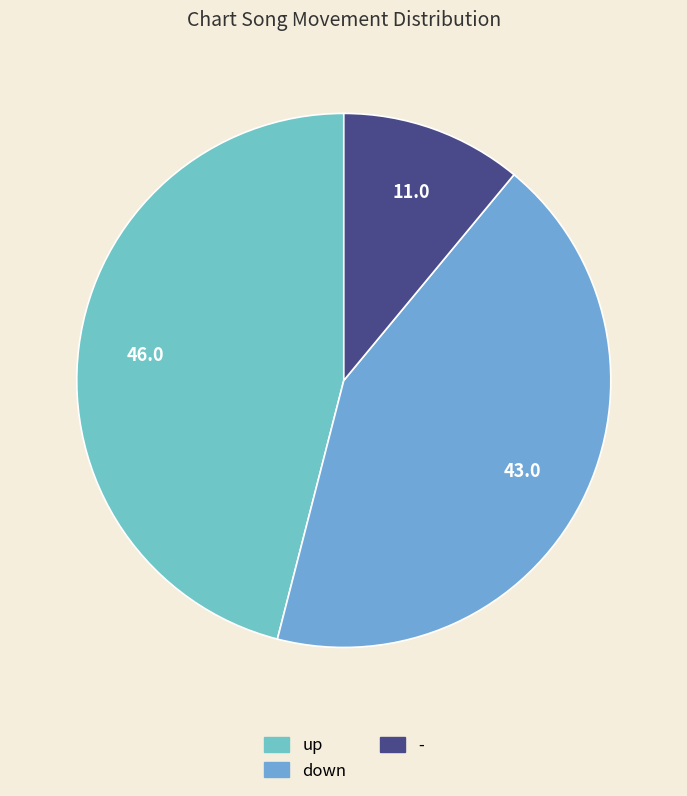

To the nearest percent, what is the average slice percentage?

33%